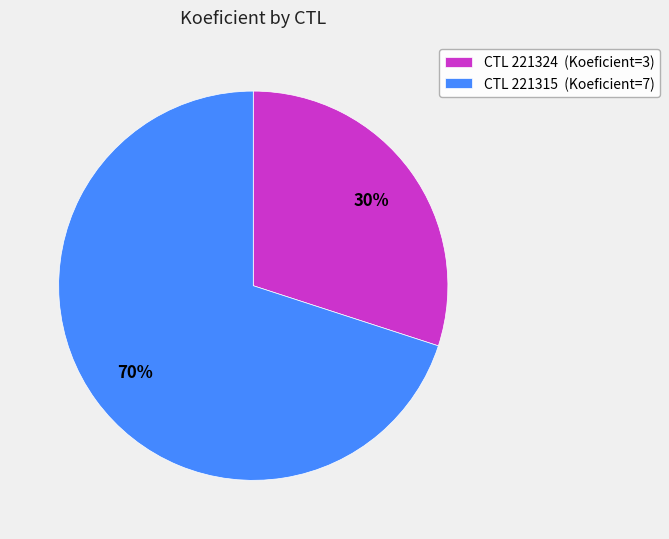

How many segments does this pie chart have?

2